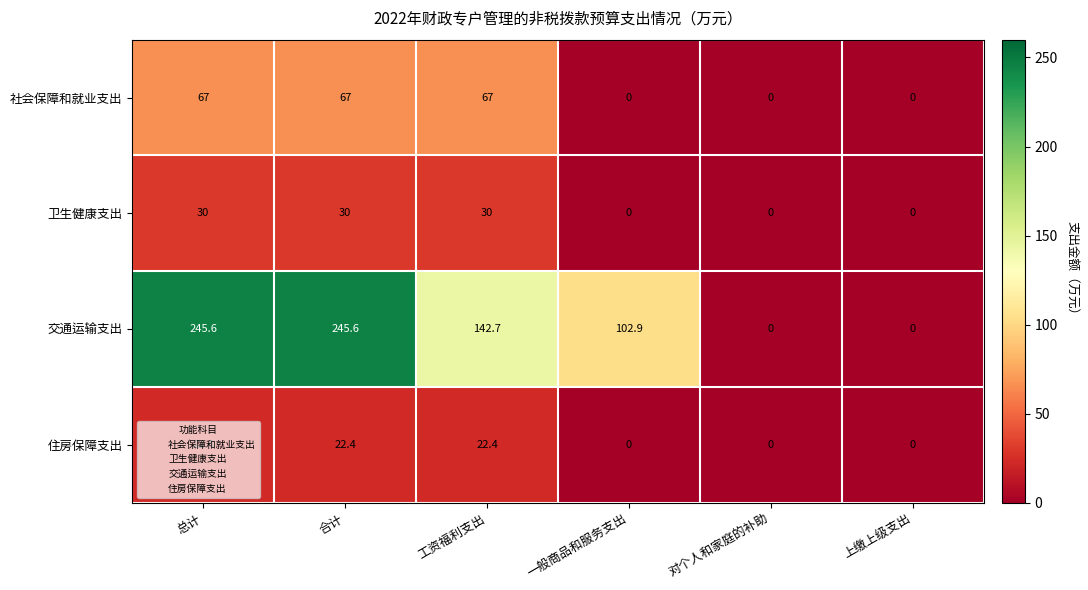

What is the greatest value displayed?

245.6